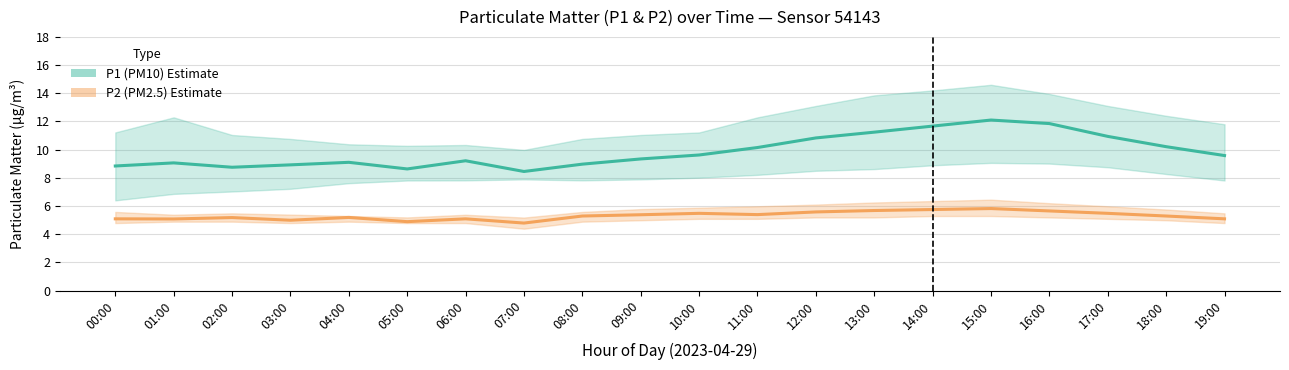

Which series has the largest total across all categories?

P1 (PM10) Estimate